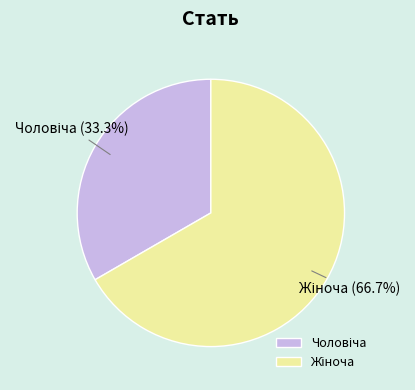

Does any single category account for the majority?

Yes